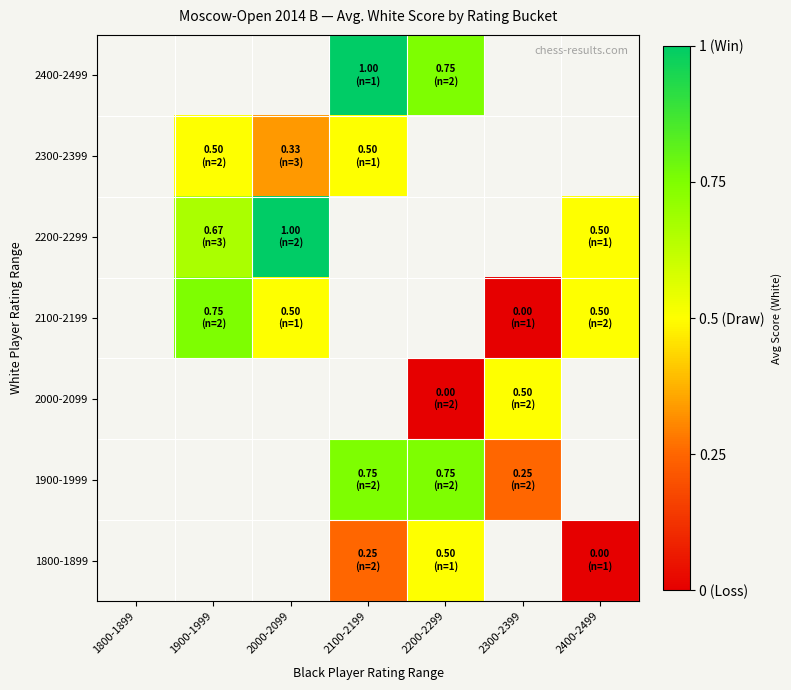

List the labels in order of 2100-2199 value, largest first.

1800-1899, 1900-1999, 2400-2499, 2000-2099, 2100-2199, 2200-2299, 2300-2399